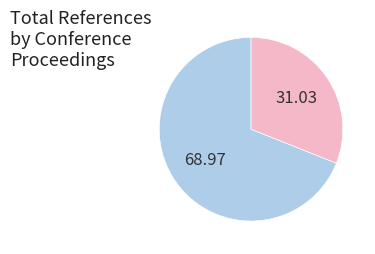

Count the number of slices in the pie.

2